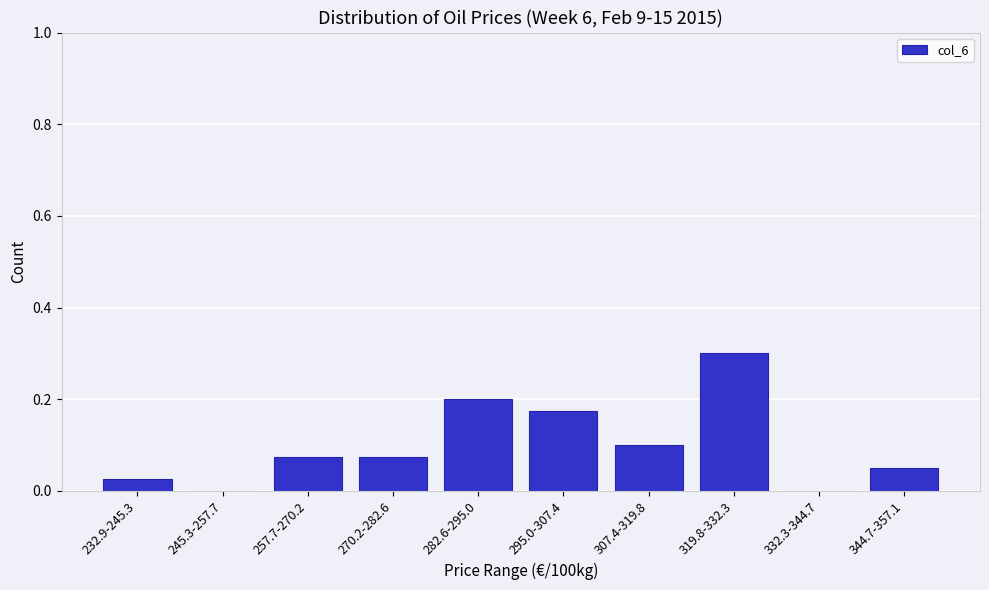

What is the sum of all values?

1.0